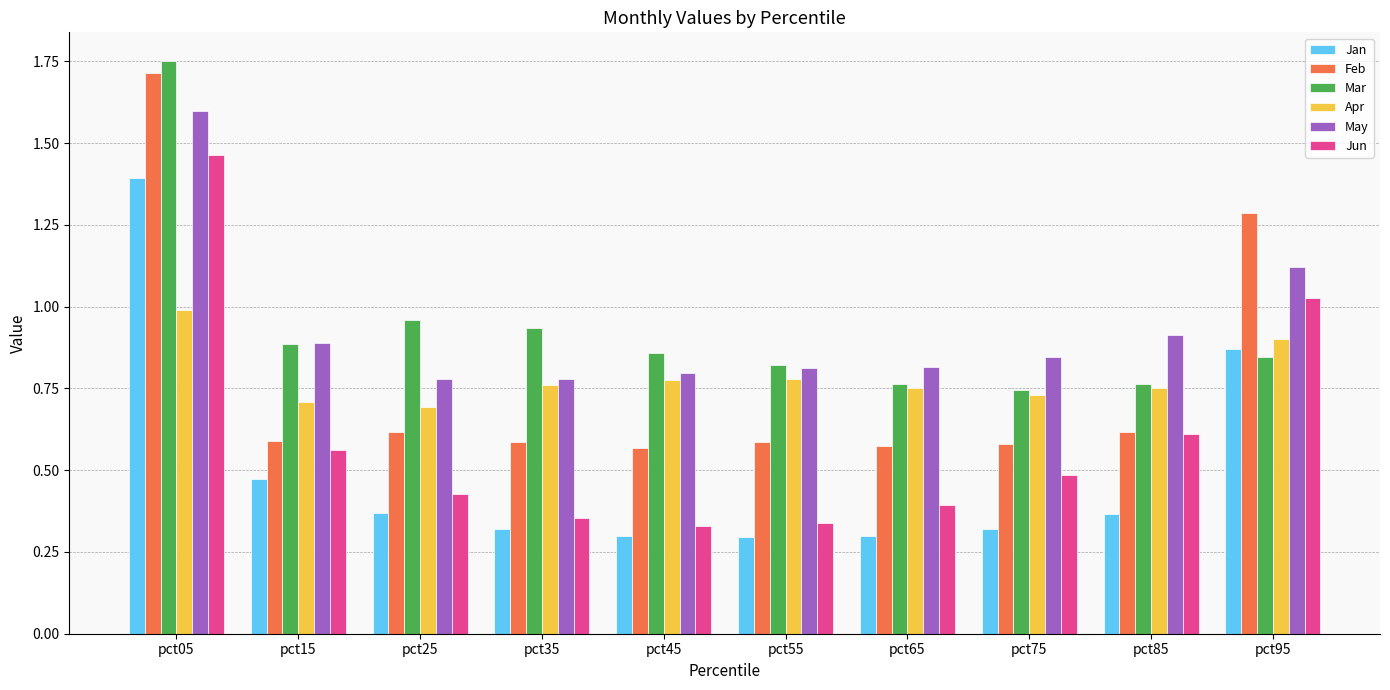

Is it true that Jun equals 0.6 at pct85?

True